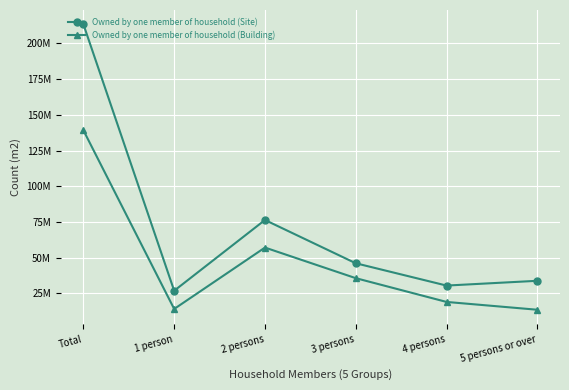

Is this an area chart (filled region under the line)?

No